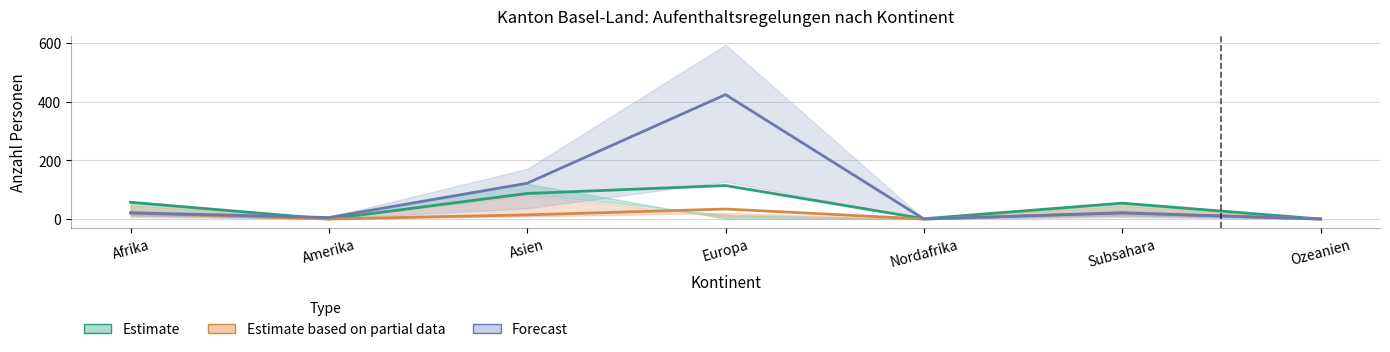

What position from the right is Ozeanien?

1